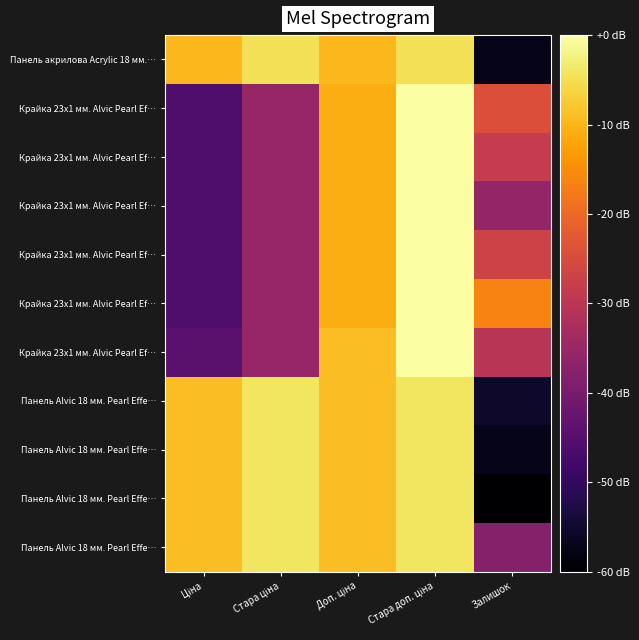

What is the difference between the highest and lowest values at Стара доп. ціна?

0.7